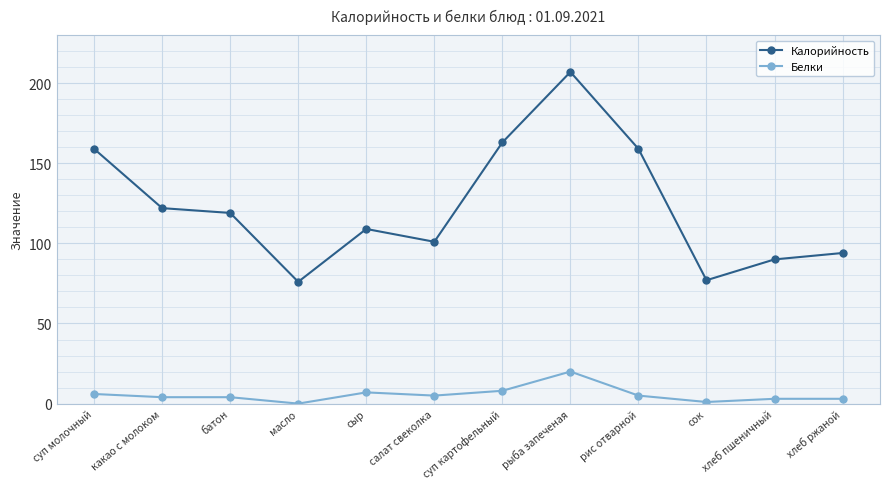

What is the label of the 9th point from the right?

масло